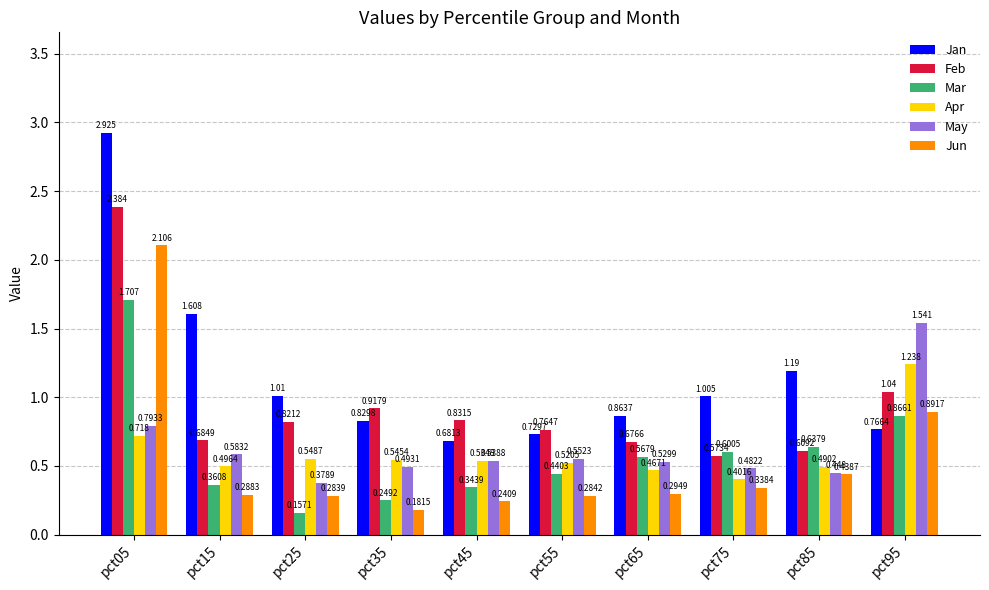

How many series are shown in this chart?

6